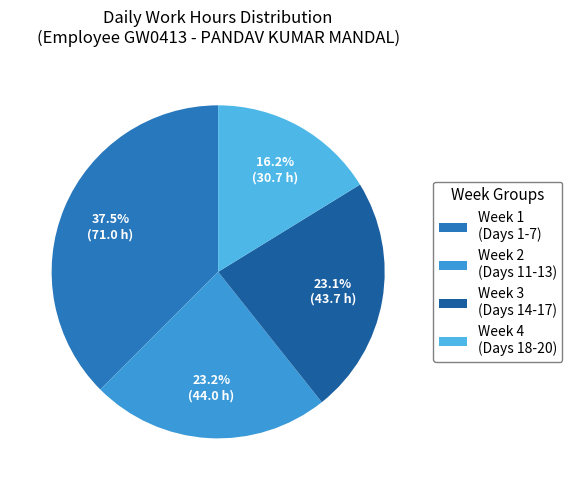

How many slices are in this pie chart?

4